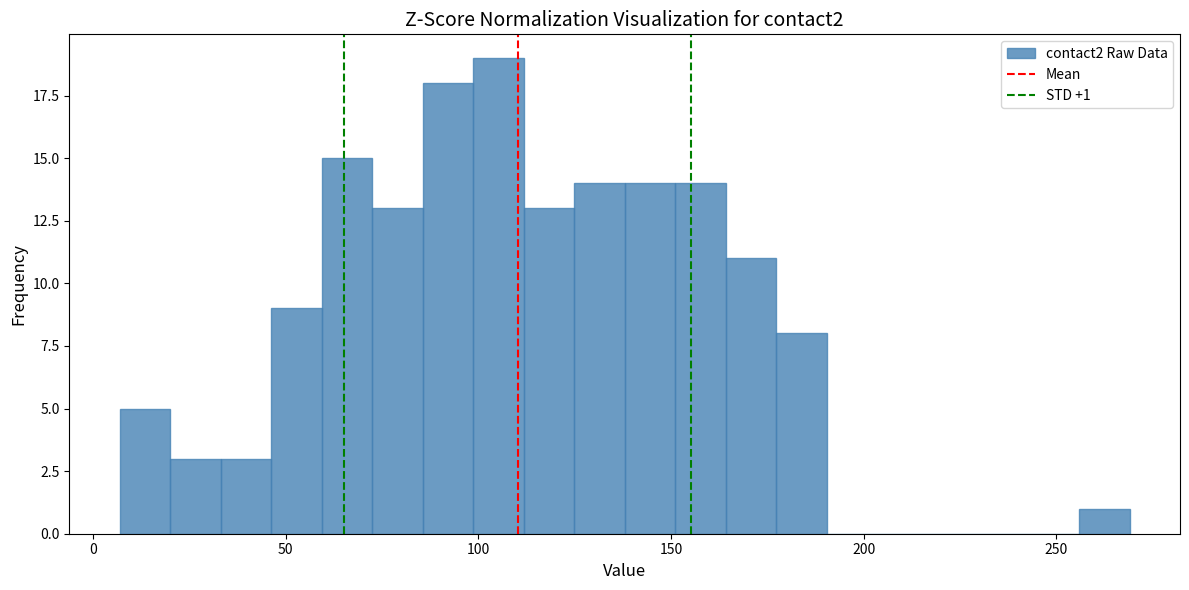

Around what value on the x-axis is the tallest bar? Give the approximate position of its centre, as read against the axis.

105